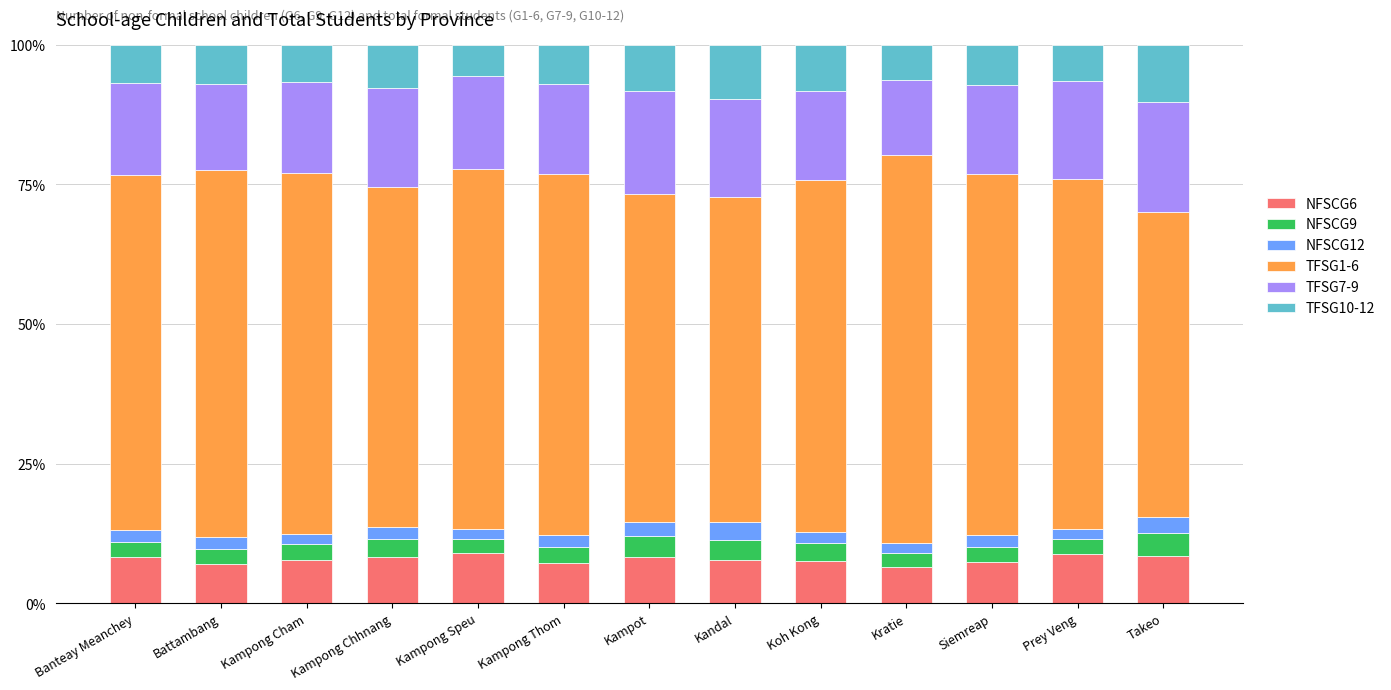

What is the total value across all series at Takeo?

100.0